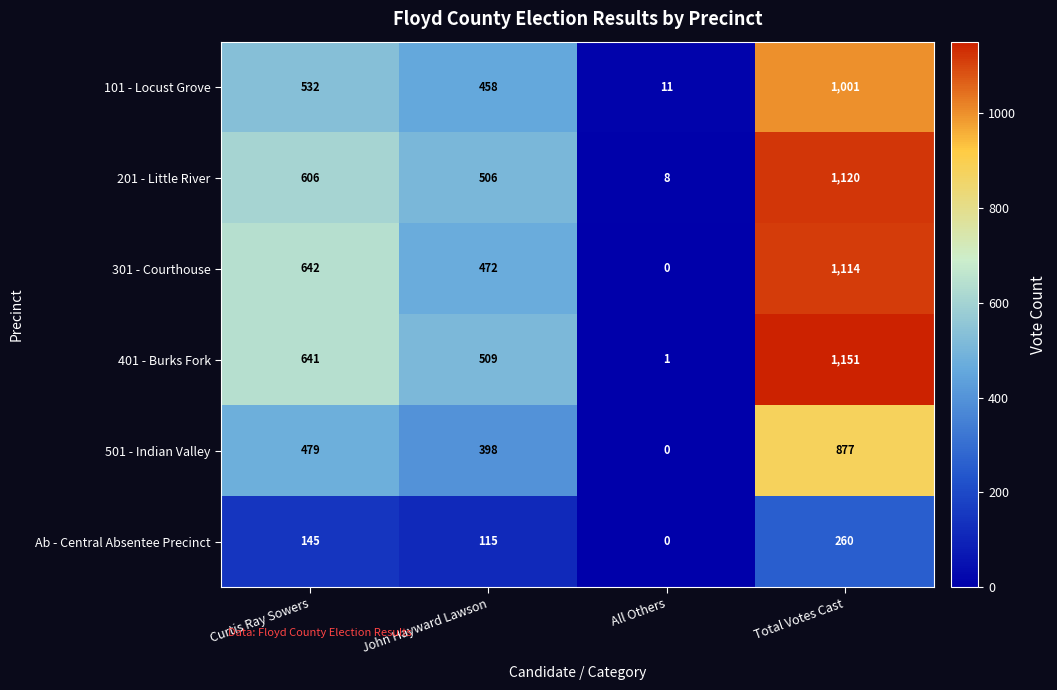

What is the difference between the 401 - Burks Fork values at All Others and Total Votes Cast?

1150